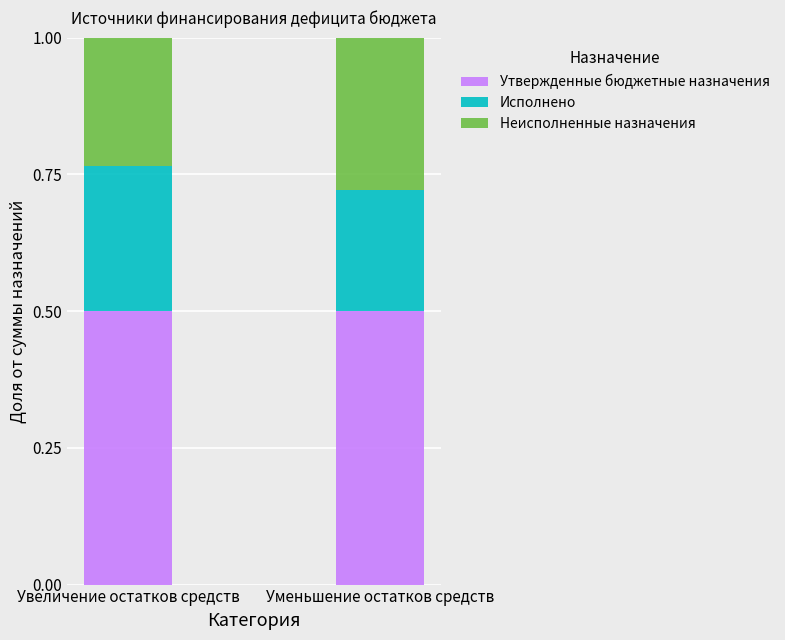

What is the highest value of the Утвержденные бюджетные назначения series?

0.5